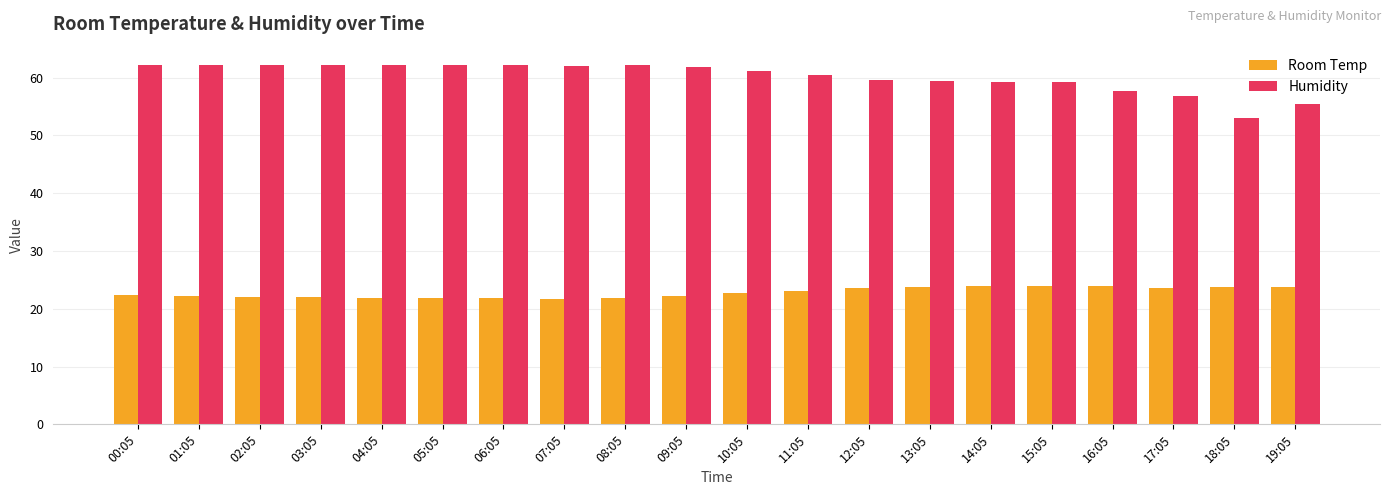

Which series has the largest total across all categories?

Humidity